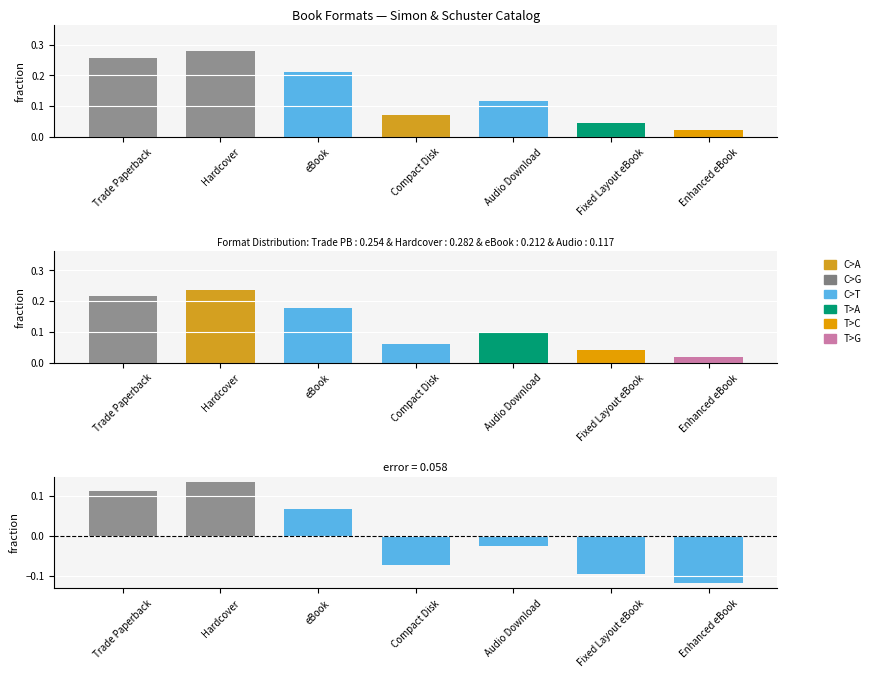

Does the chart contain stacked bars?

No